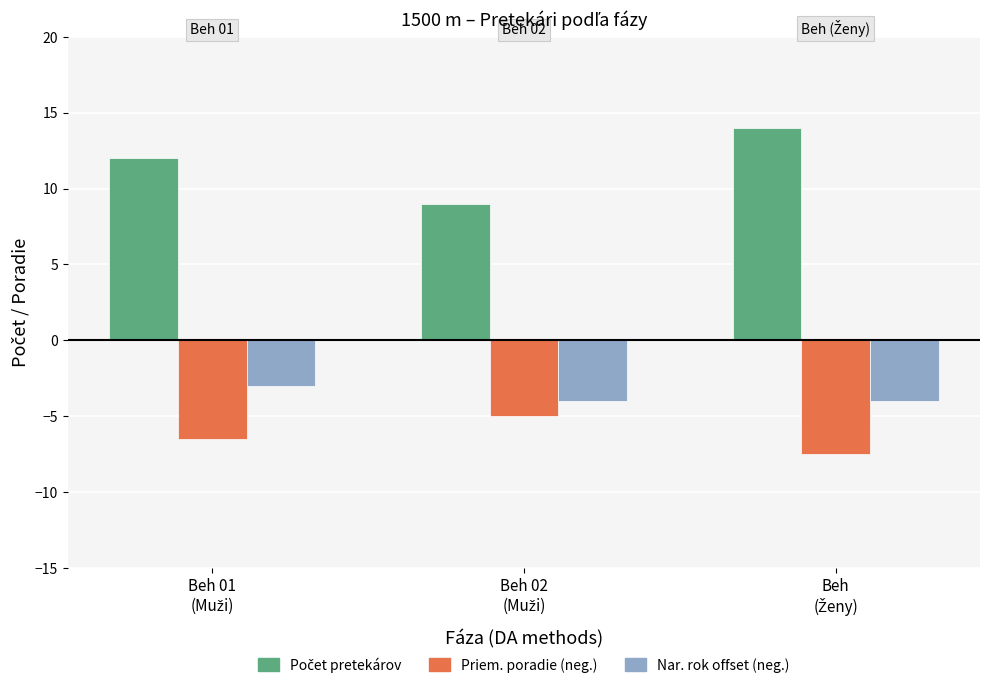

What is the maximum value shown in the chart?

14.0